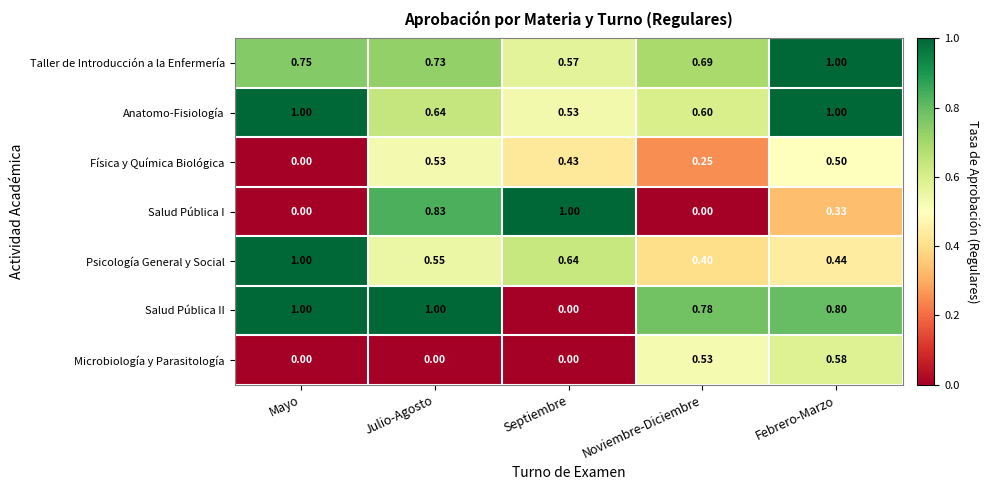

Rank the categories by Psicología General y Social value from lowest to highest.

Noviembre-Diciembre, Febrero-Marzo, Julio-Agosto, Septiembre, Mayo